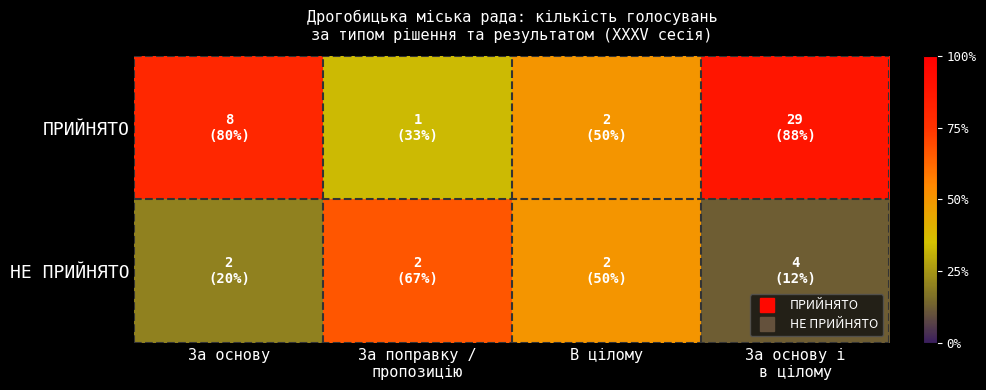

Between За поправку / пропозицію and За основу і в цілому, which series saw the biggest shift?

ПРИЙНЯТО